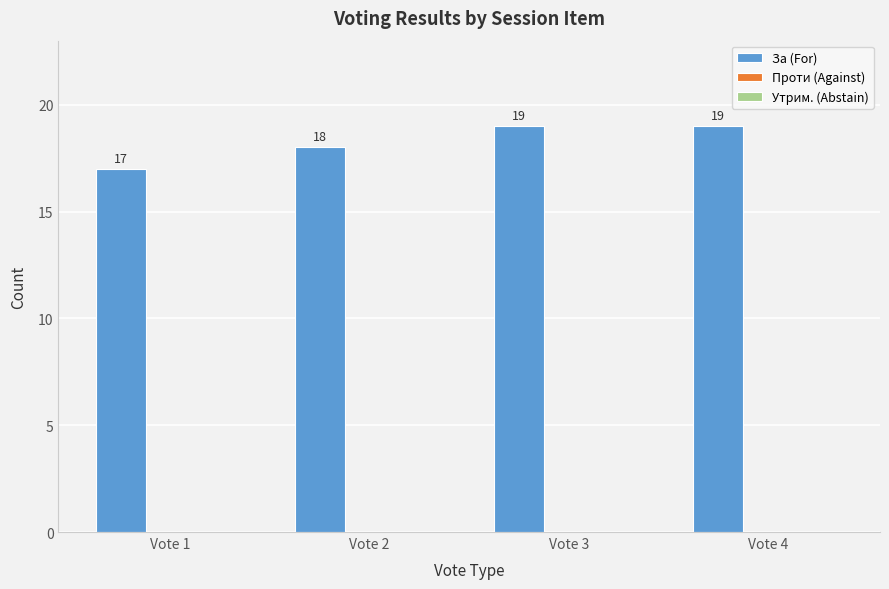

What is the maximum value shown in the chart?

19